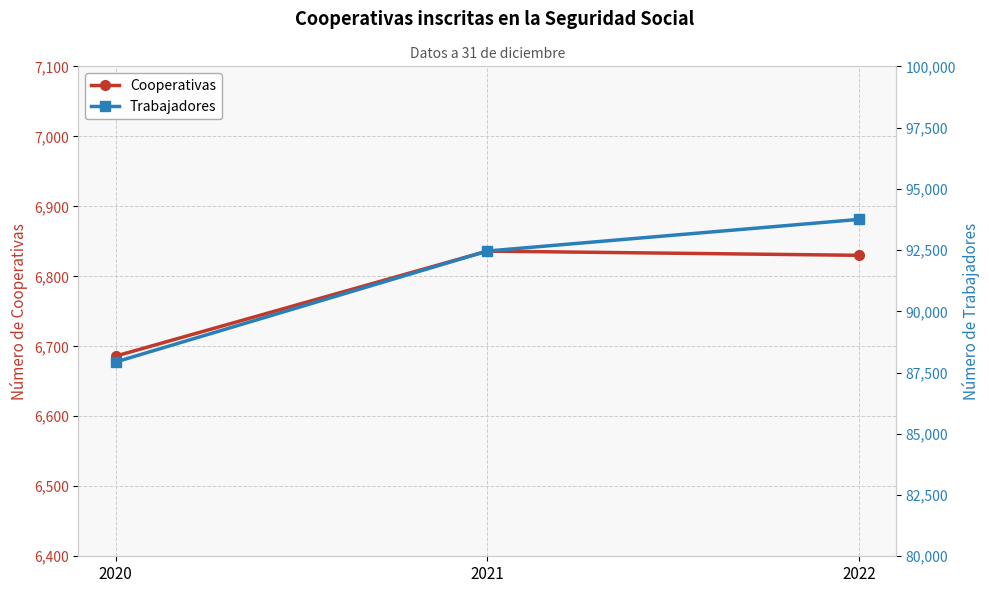

True or false: Trabajadores has a value of 135204 at 2022.

False